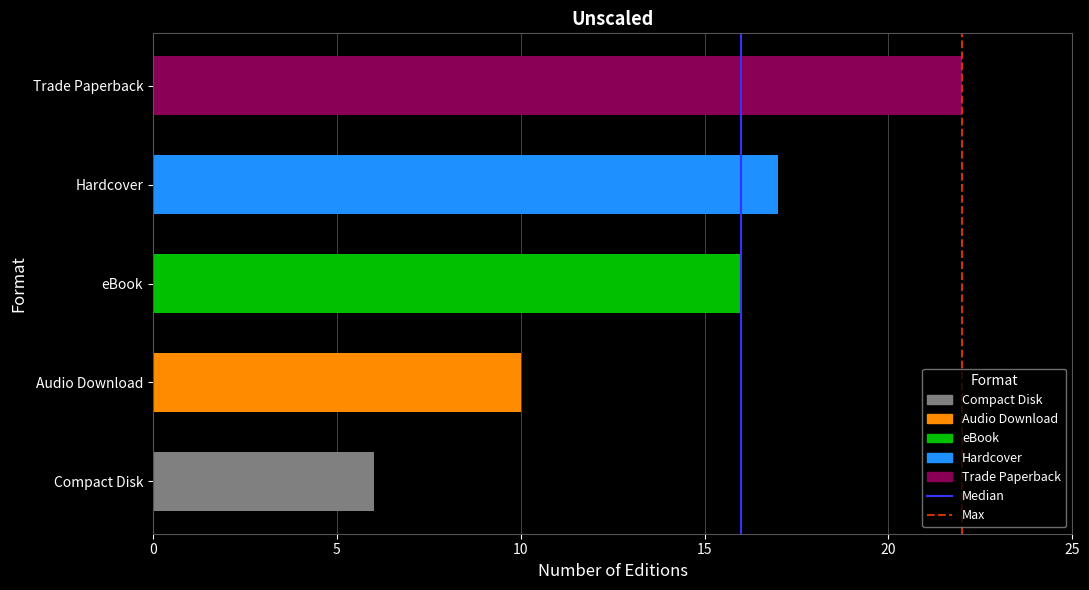

Which series has the widest spread of values?

Median